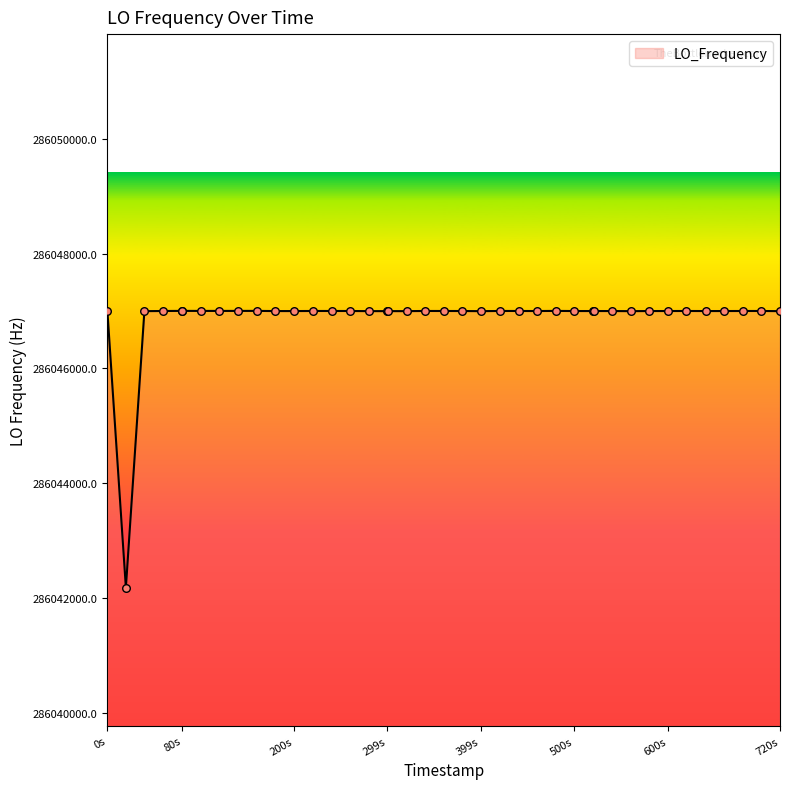

What is the minimum value shown in the chart?

286042185.5